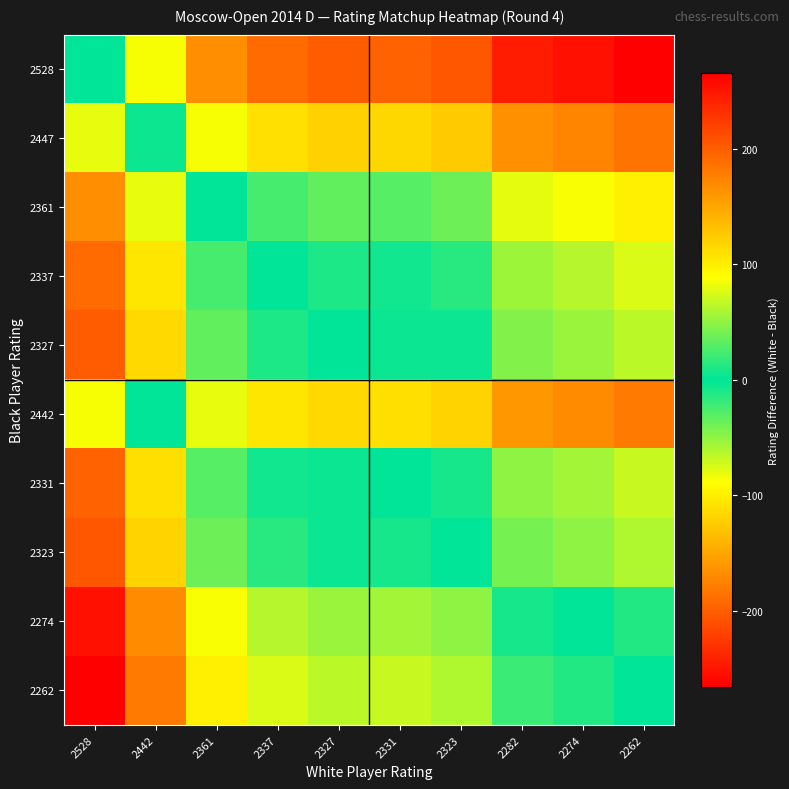

Between 2262 and 2282, which is larger?

2282